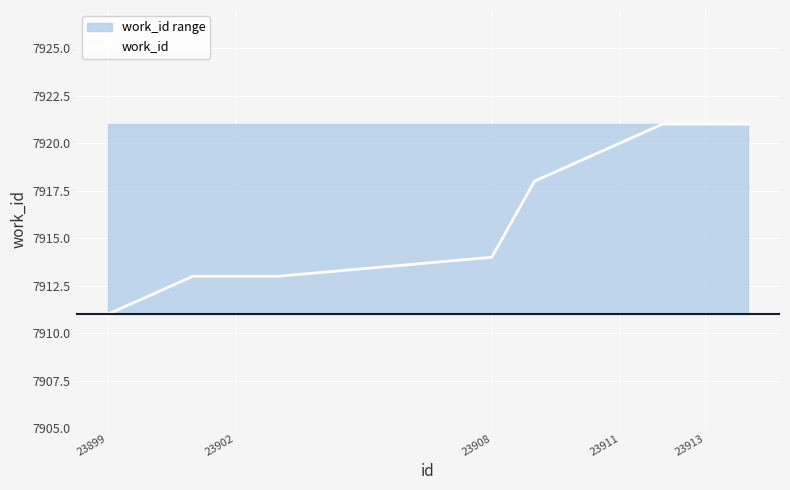

Is it true that work_id equals 13840 at 23902?

False